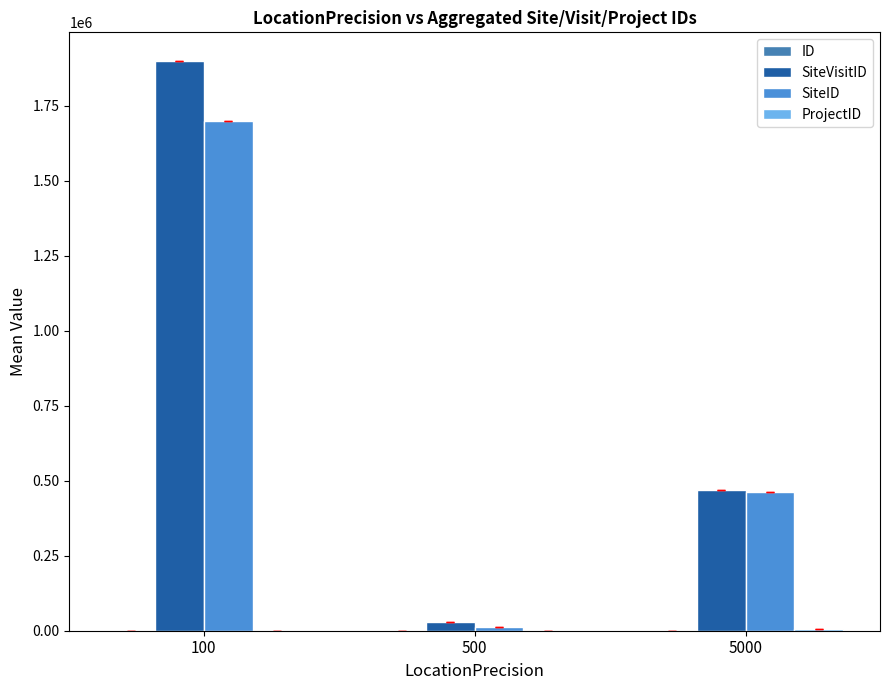

Count the number of categories in the chart.

3